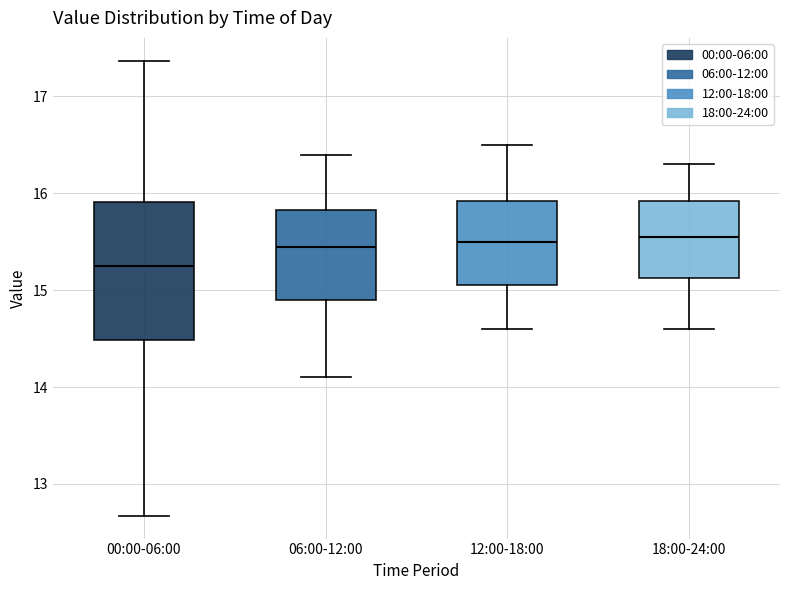

Which box is the tallest, from its lower edge to its upper edge?

00:00-06:00